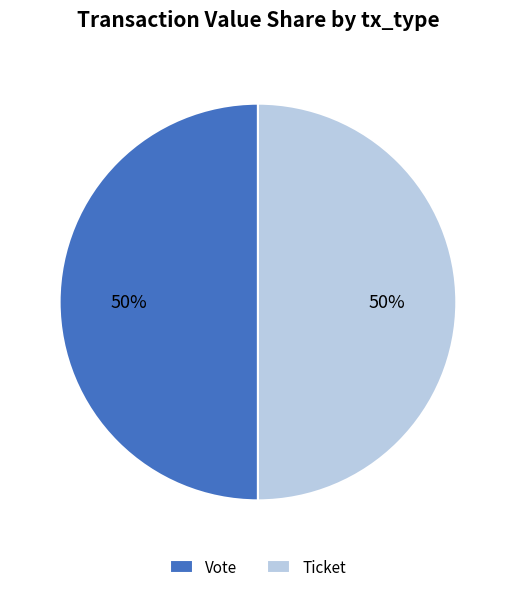

True or false: Ticket accounts for 59% of the total.

False